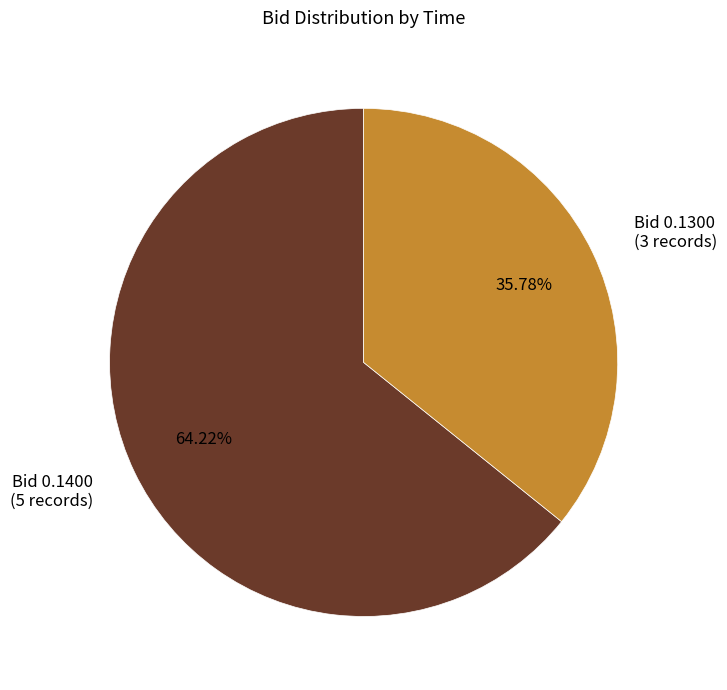

What is the smallest slice in the pie chart?

Bid 0.1300 (3 records)